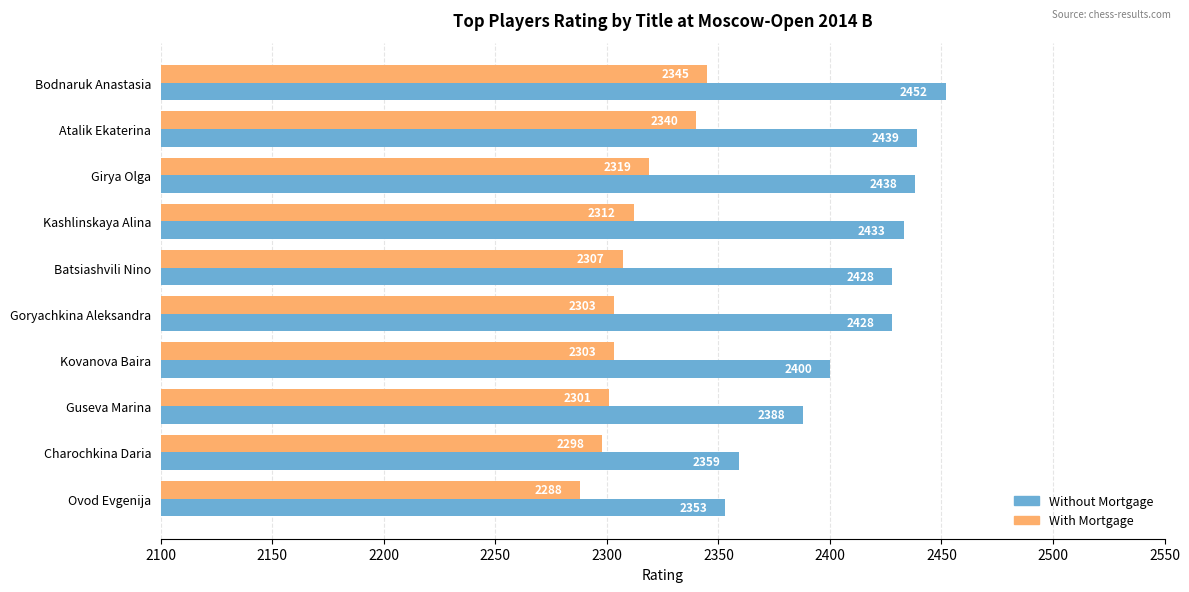

How many series are shown in this chart?

2